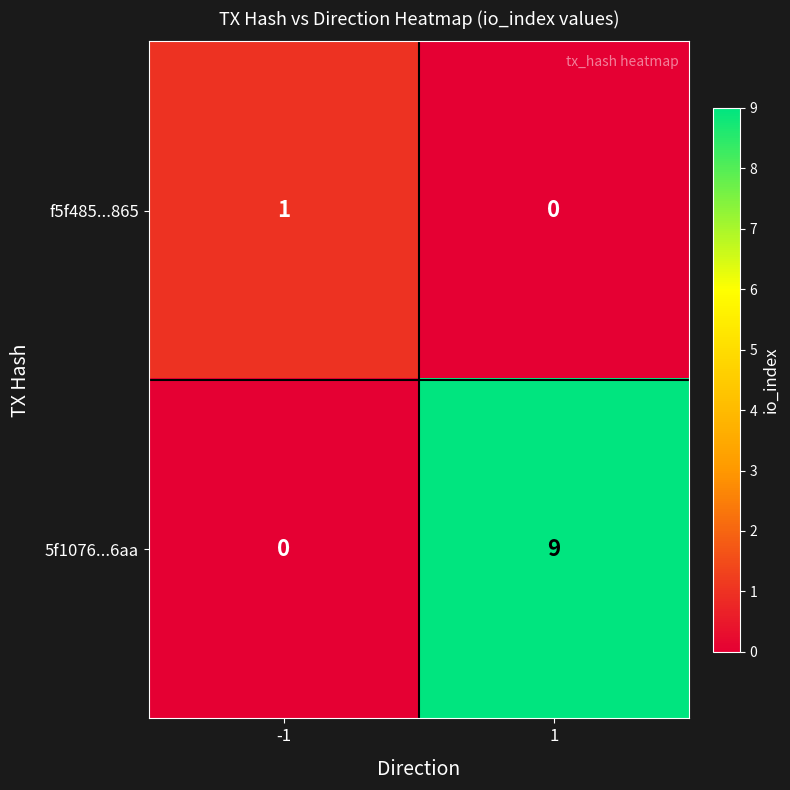

Which series has the largest range (max minus min)?

5f1076...6aa